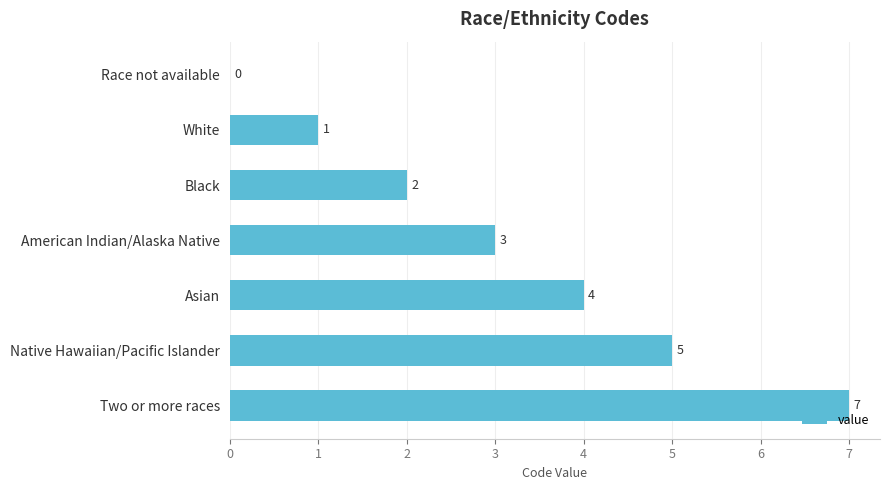

Is it true that the value at Native Hawaiian/Pacific Islander is 5?

True